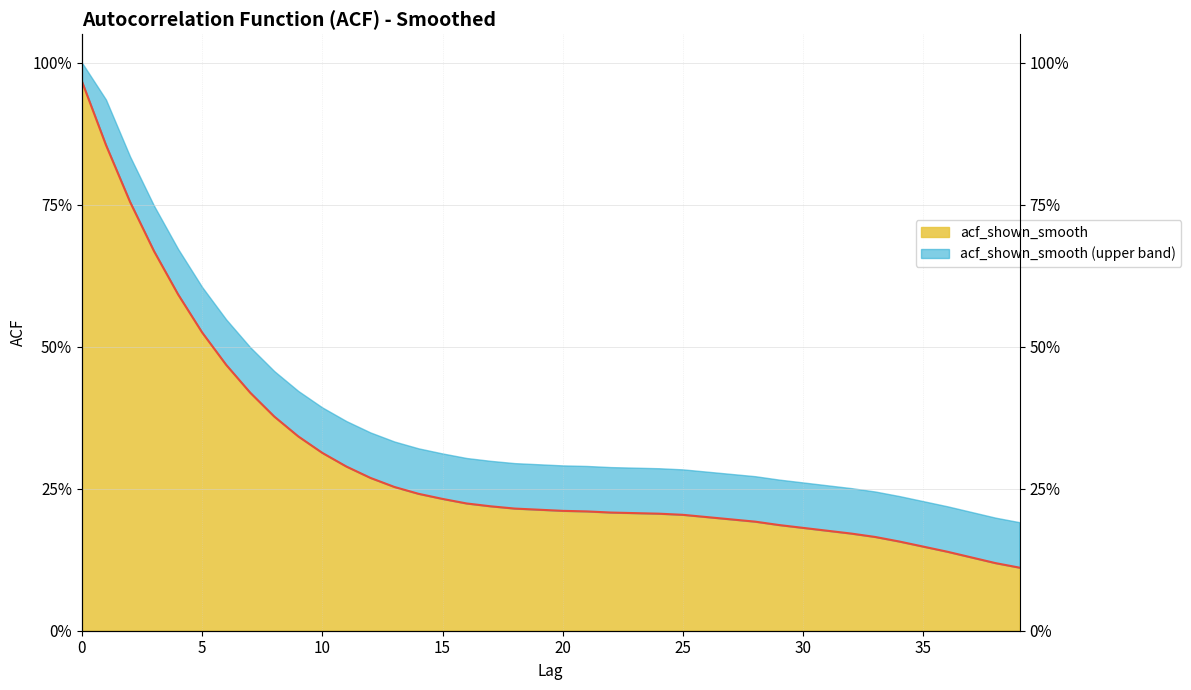

Rank the categories by value from lowest to highest.

39, 38, 37, 36, 35, 34, 33, 32, 31, 30, 29, 28, 27, 26, 25, 24, 23, 22, 21, 20, 19, 18, 17, 16, 15, 14, 13, 12, 11, 10, 9, 8, 7, 6, 5, 4, 3, 2, 1, 0